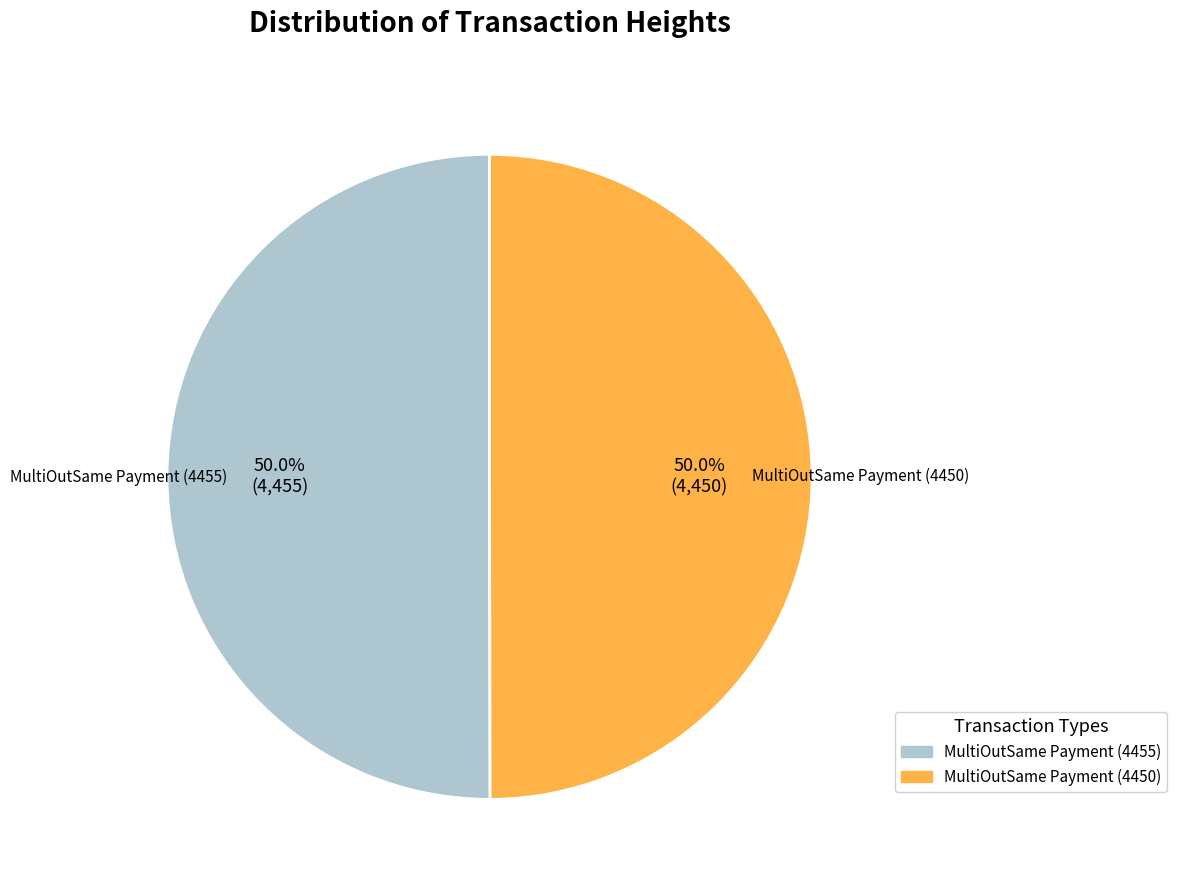

What portion of the pie excludes MultiOutSame Payment (4455)?

50.0%